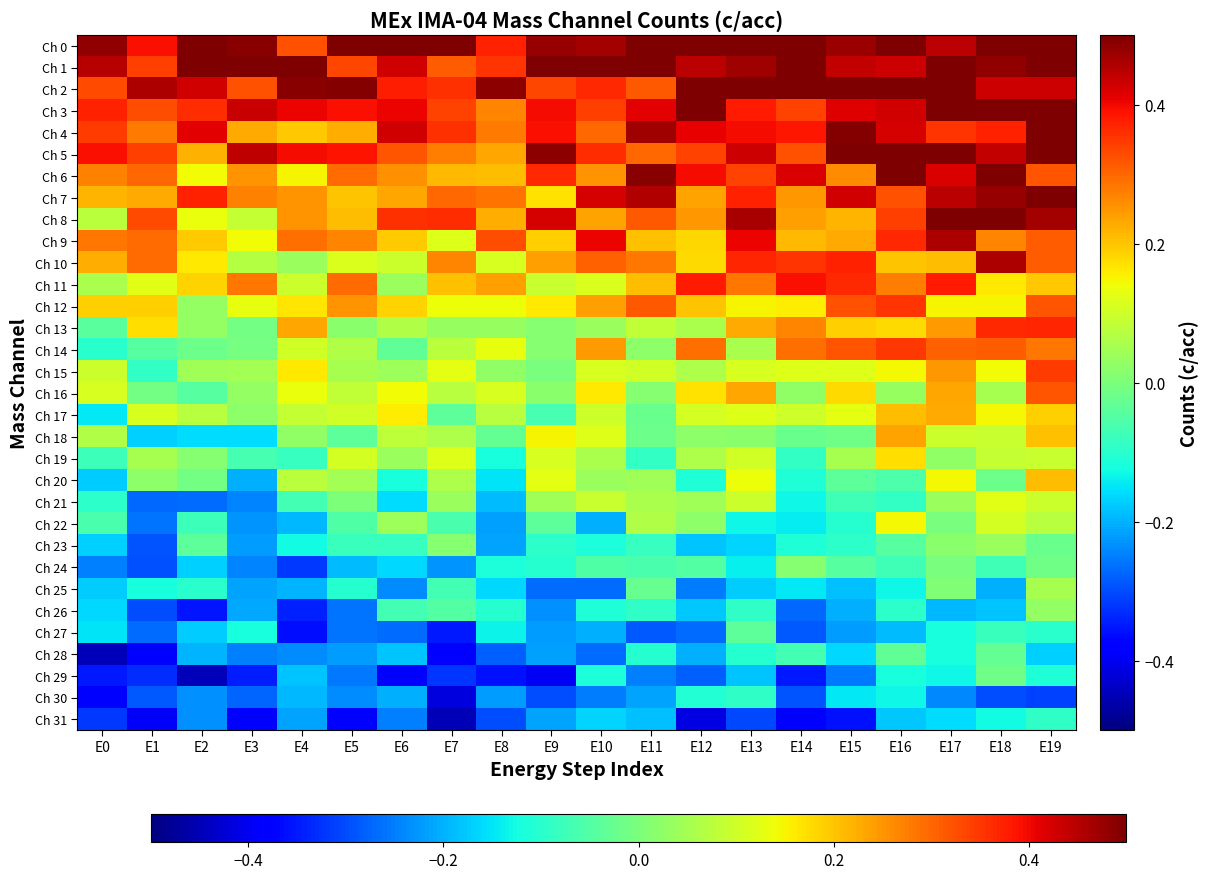

Which series has the largest total across all categories?

Ch 0